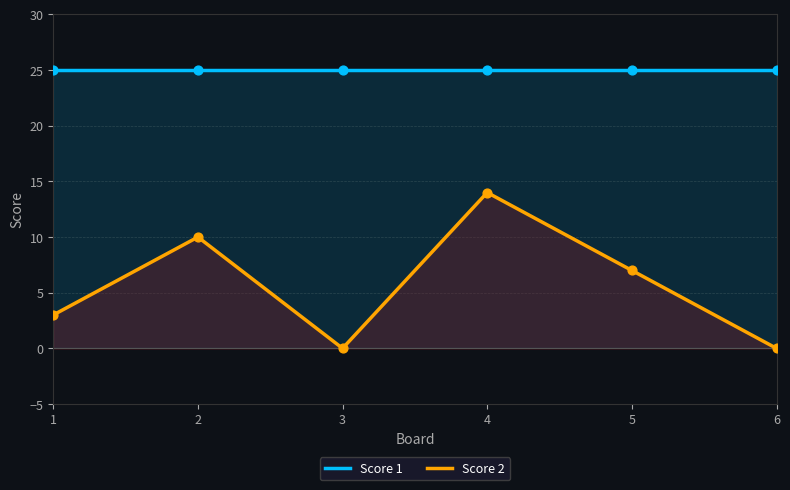

Is the value of Score 1 at 2 greater than the value of Score 2 at 3?

Yes